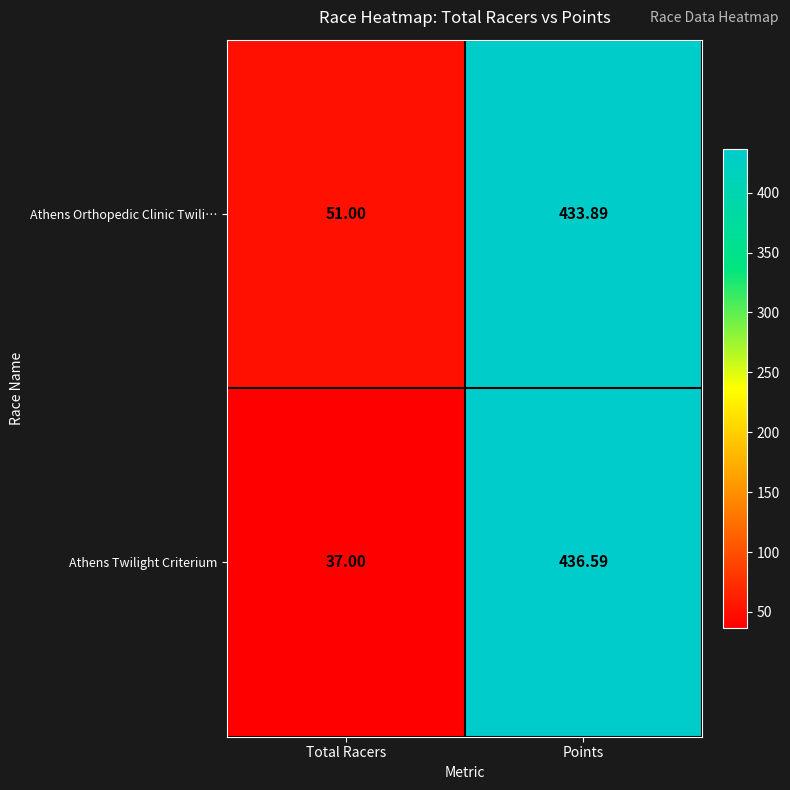

Is the value of Athens Orthopedic Clinic Twili… at Points greater than the value of Athens Twilight Criterium at Total Racers?

Yes